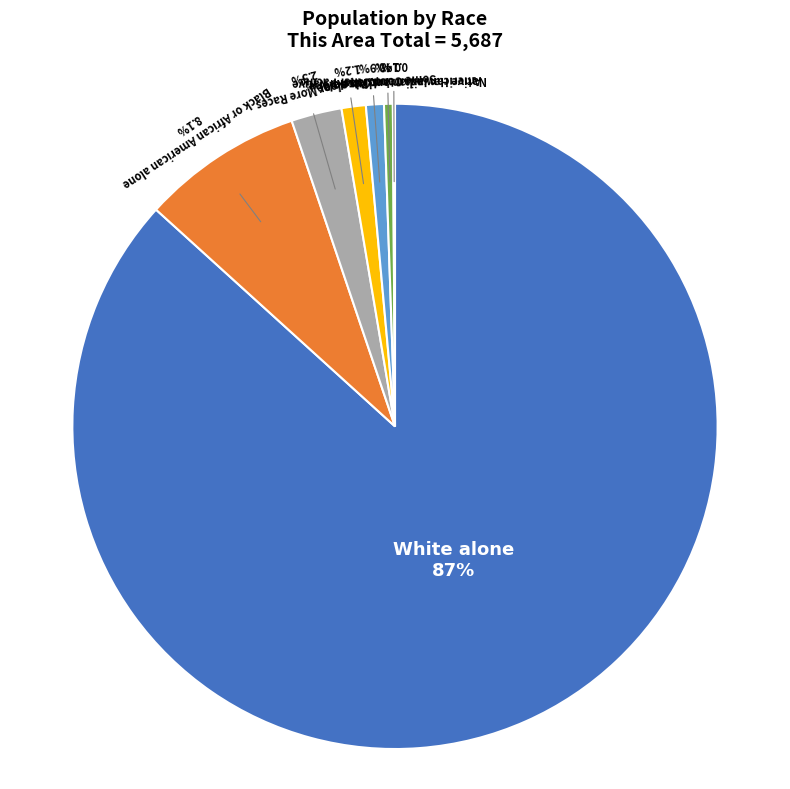

Is there any slice that represents more than half of the pie?

Yes